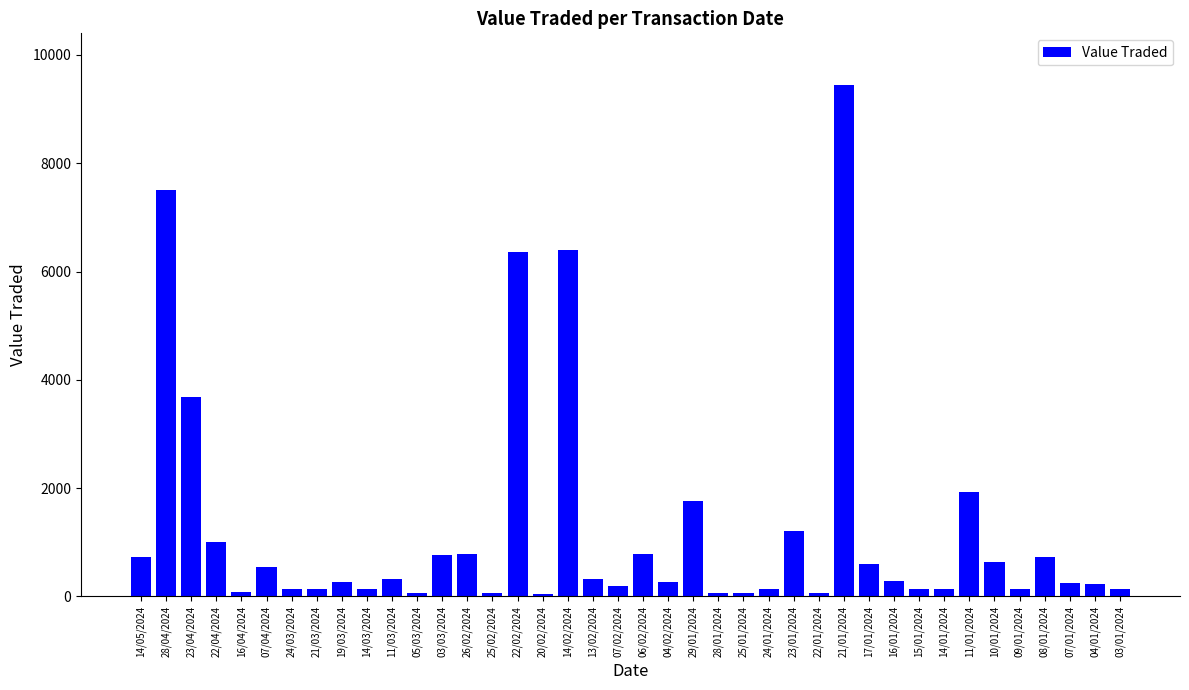

What position from the right is 25/02/2024?

26